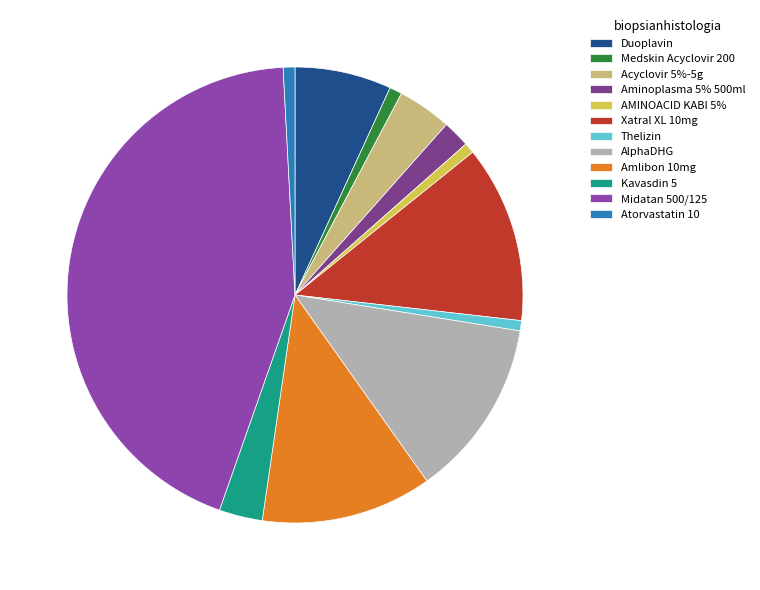

True or false: Duoplavin accounts for 1% of the total.

False